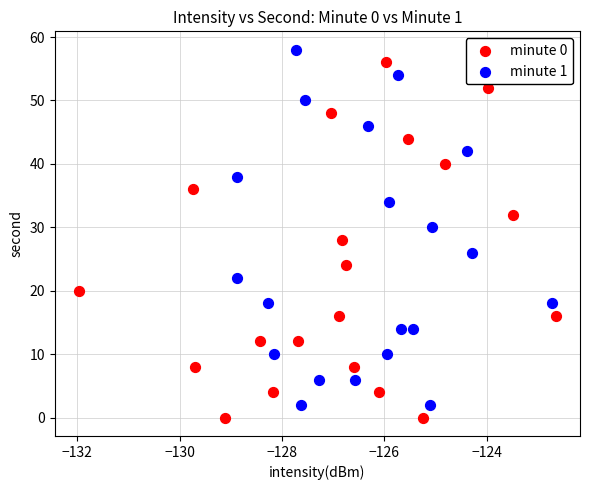

What are all the series names shown in the legend?

minute 0, minute 1